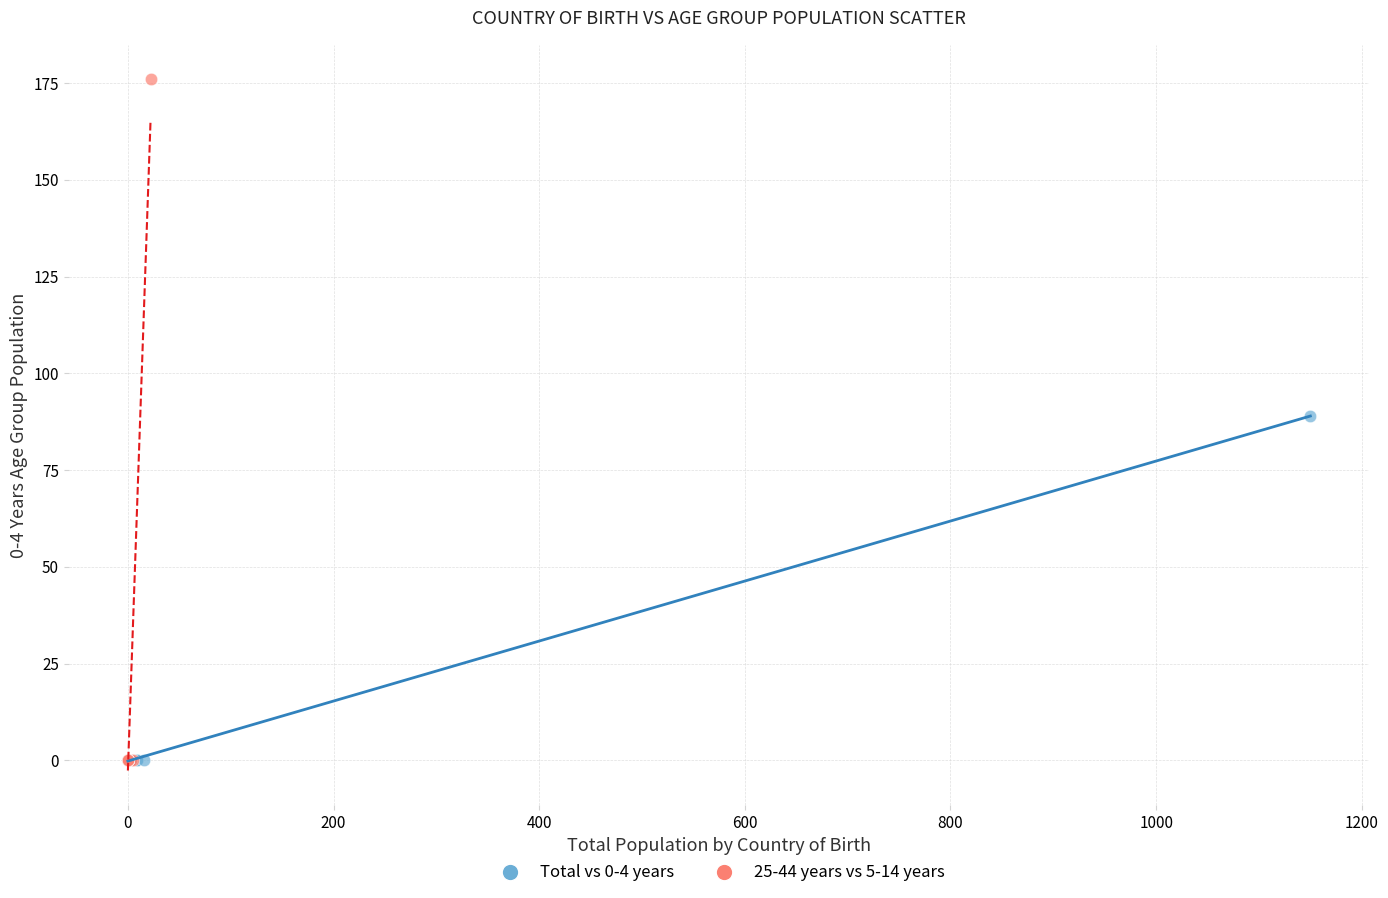

Which series has the widest spread of Y values?

25-44 years vs 5-14 years